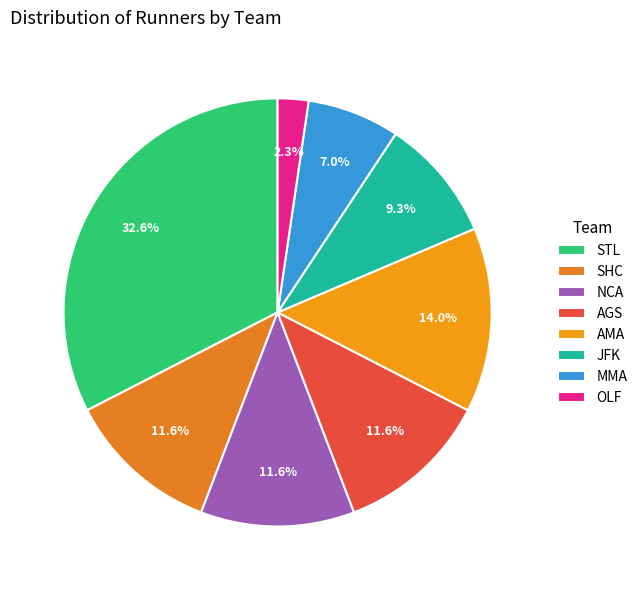

Combined, do AMA and MMA account for over 50%?

No